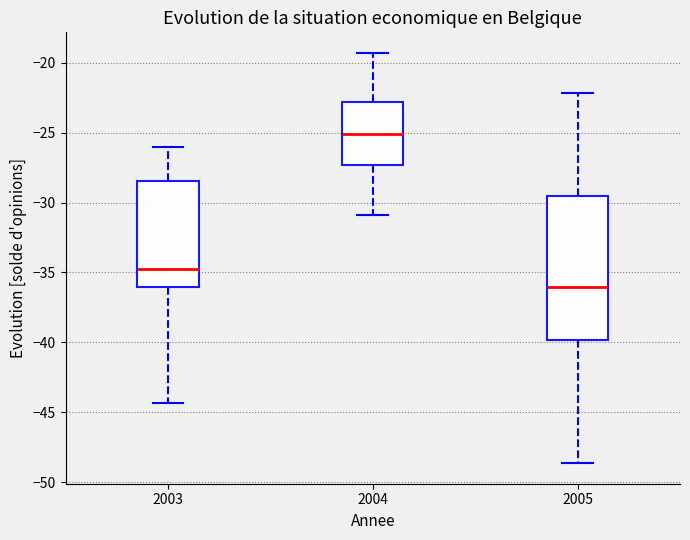

Reading left to right, read every box against the y-axis: the position of its median line, the range the box covers, and the ends of its whiskers. The values are not printed on the chart, so give them approximately, as read against the axis.

2003: median -34.5, box -36.0 to -28.5, whiskers -44.5 to -26.0
2004: median -25.0, box -27.5 to -23.0, whiskers -31.0 to -19.5
2005: median -36.0, box -40.0 to -29.5, whiskers -48.5 to -22.0